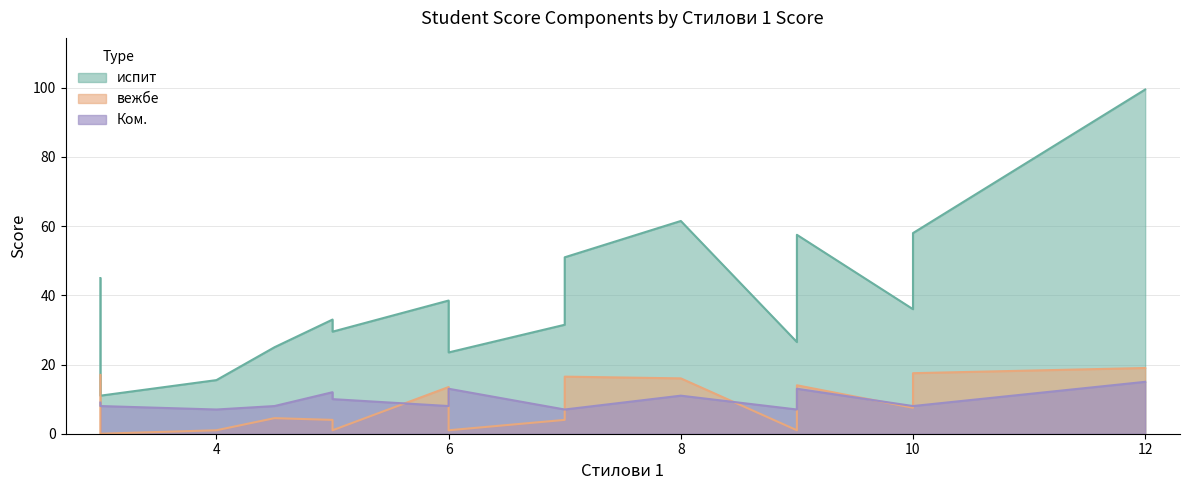

What is the sum of all испит values?

699.0